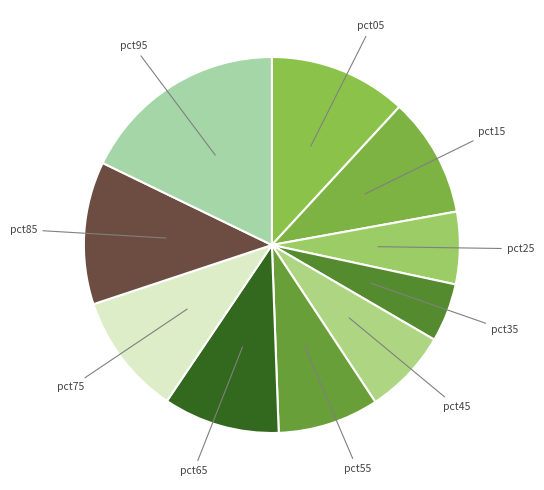

Is there a majority slice in this chart?

No